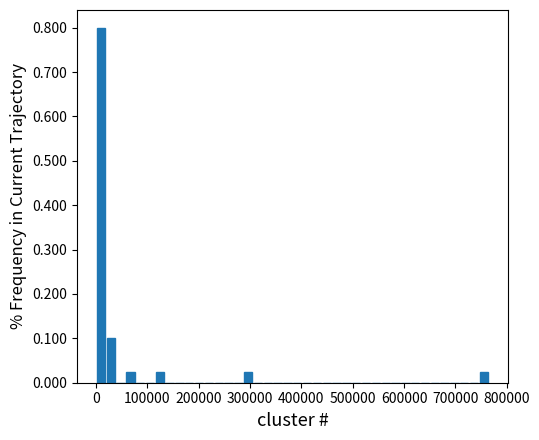

Read against the x-axis, roughly where is the centre of the tallest bar?

10000